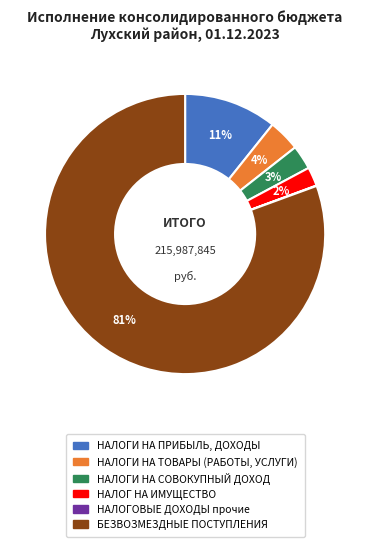

To the nearest percent, what portion does НАЛОГ НА ИМУЩЕСТВО represent?

2%